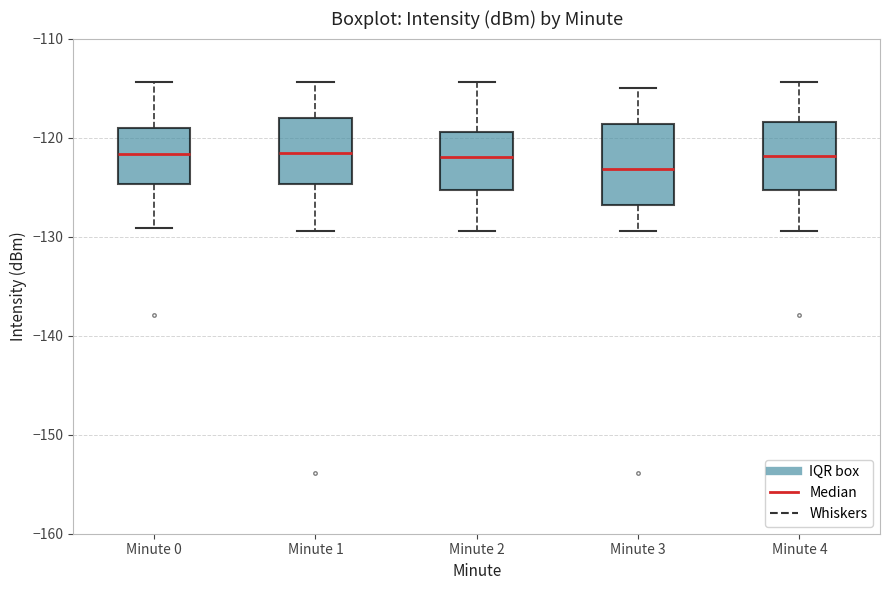

Reading left to right, transcribe this box plot: for each box, give where its median line is, the range the box spans, and where its two whiskers end, as read against the y-axis. The values are not printed on the chart, so give them approximately, as read against the axis.

Minute 0: median -122, box -125 to -119, whiskers -129 to -114
Minute 1: median -122, box -125 to -118, whiskers -129 to -114
Minute 2: median -122, box -125 to -119, whiskers -129 to -114
Minute 3: median -123, box -127 to -119, whiskers -129 to -115
Minute 4: median -122, box -125 to -118, whiskers -129 to -114